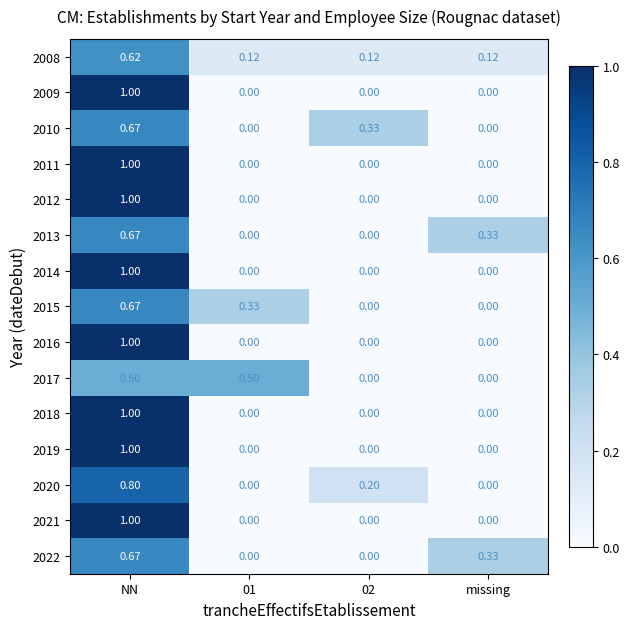

Which category has the highest value in the 2015 series?

NN